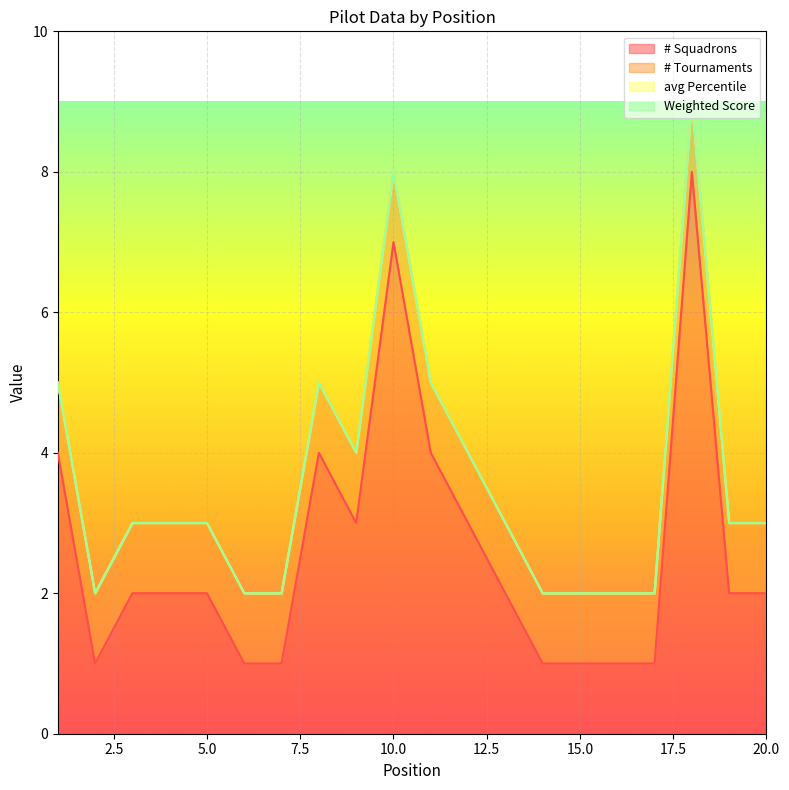

What are all the series names shown in the legend?

# Squadrons, # Tournaments, avg Percentile, Weighted Score